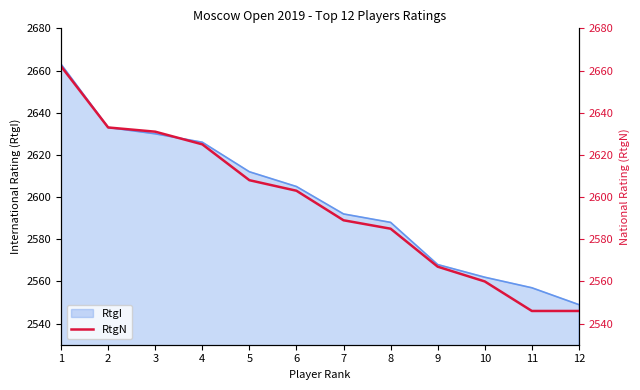

Rank the categories by value from lowest to highest.

11, 12, 10, 9, 8, 7, 6, 5, 4, 3, 2, 1